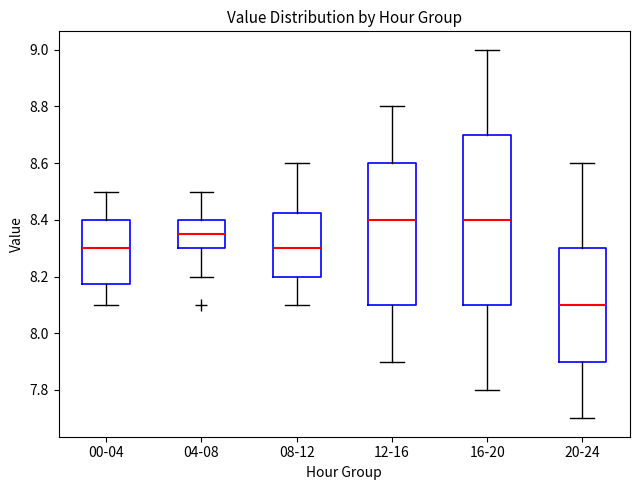

Reading left to right, transcribe this box plot: for each box, give where its median line is, the range the box spans, and where its two whiskers end, as read against the y-axis. The values are not printed on the chart, so give them approximately, as read against the axis.

00-04: median 8.30, box 8.18 to 8.40, whiskers 8.10 to 8.50
04-08: median 8.36, box 8.30 to 8.40, whiskers 8.20 to 8.50
08-12: median 8.30, box 8.20 to 8.42, whiskers 8.10 to 8.60
12-16: median 8.40, box 8.10 to 8.60, whiskers 7.90 to 8.80
16-20: median 8.40, box 8.10 to 8.70, whiskers 7.80 to 9.00
20-24: median 8.10, box 7.90 to 8.30, whiskers 7.70 to 8.60